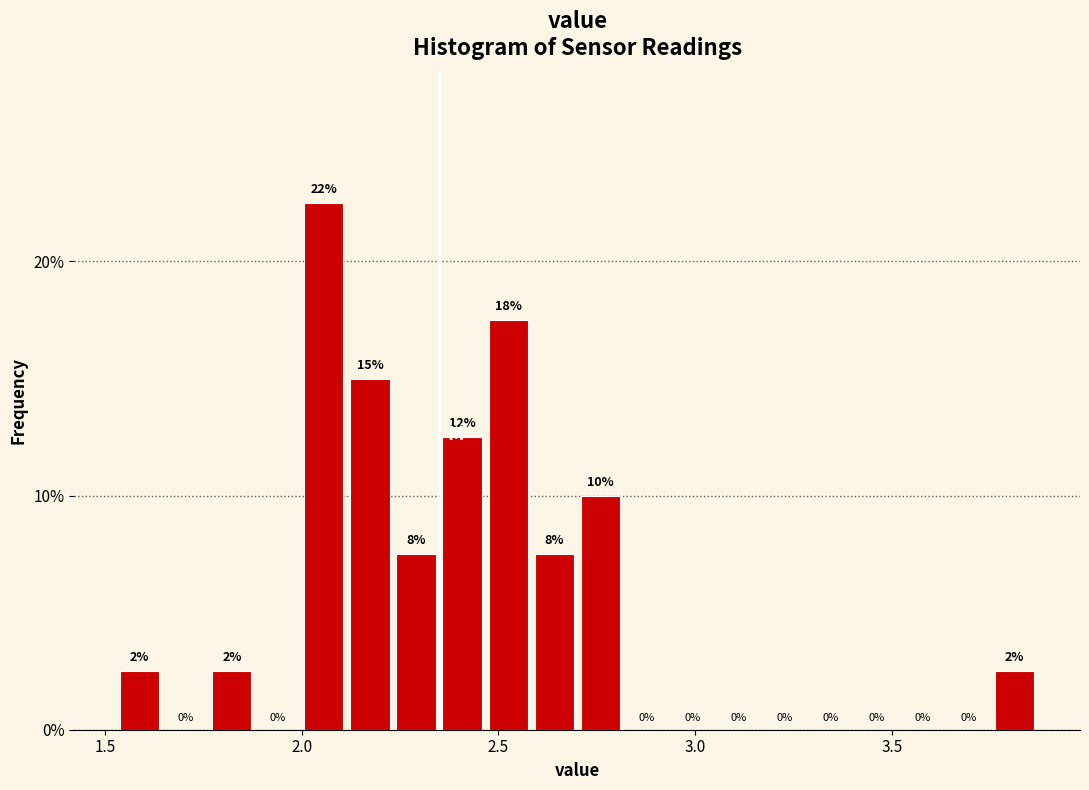

Around what value on the x-axis is the tallest bar? Give the approximate position of its centre, as read against the axis.

2.05